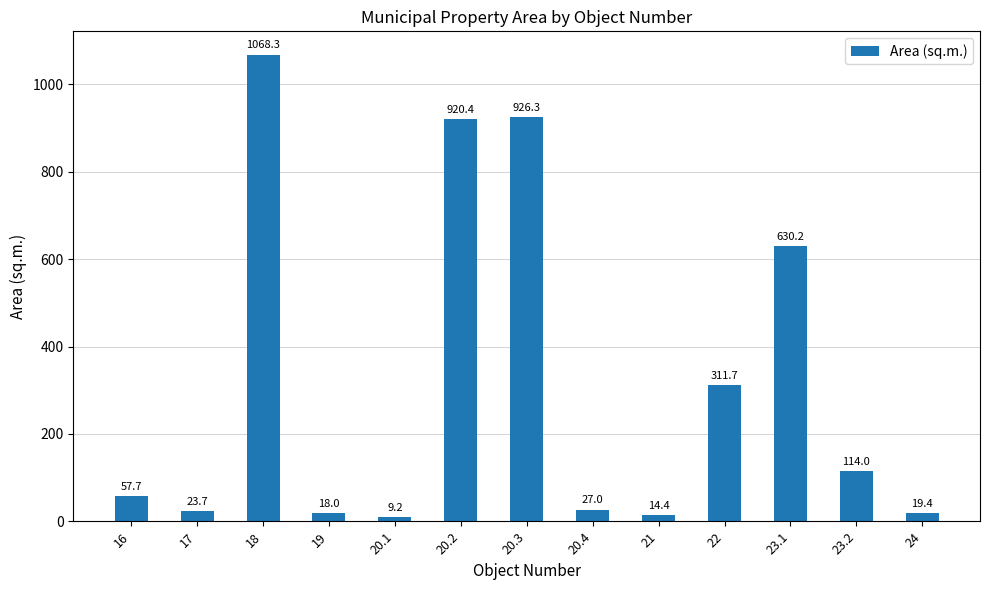

What is the sum of the values at 20.4 and 16?

84.7